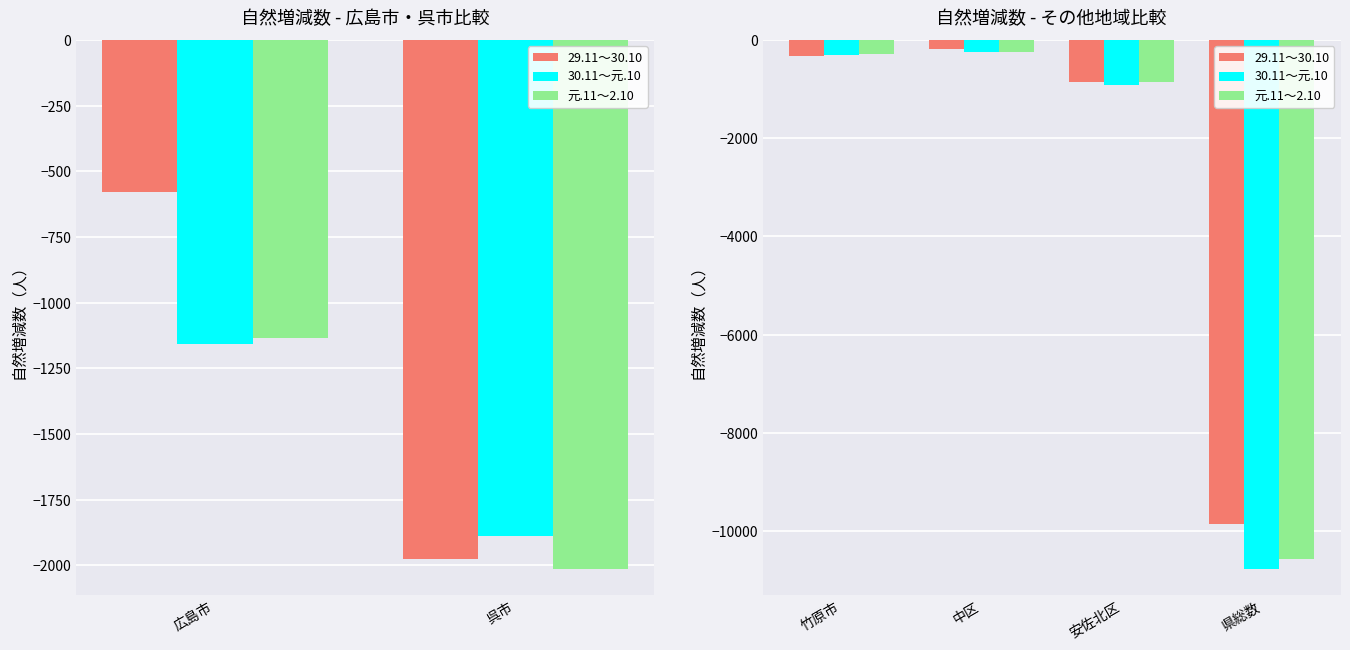

How many data points does each series have?

4